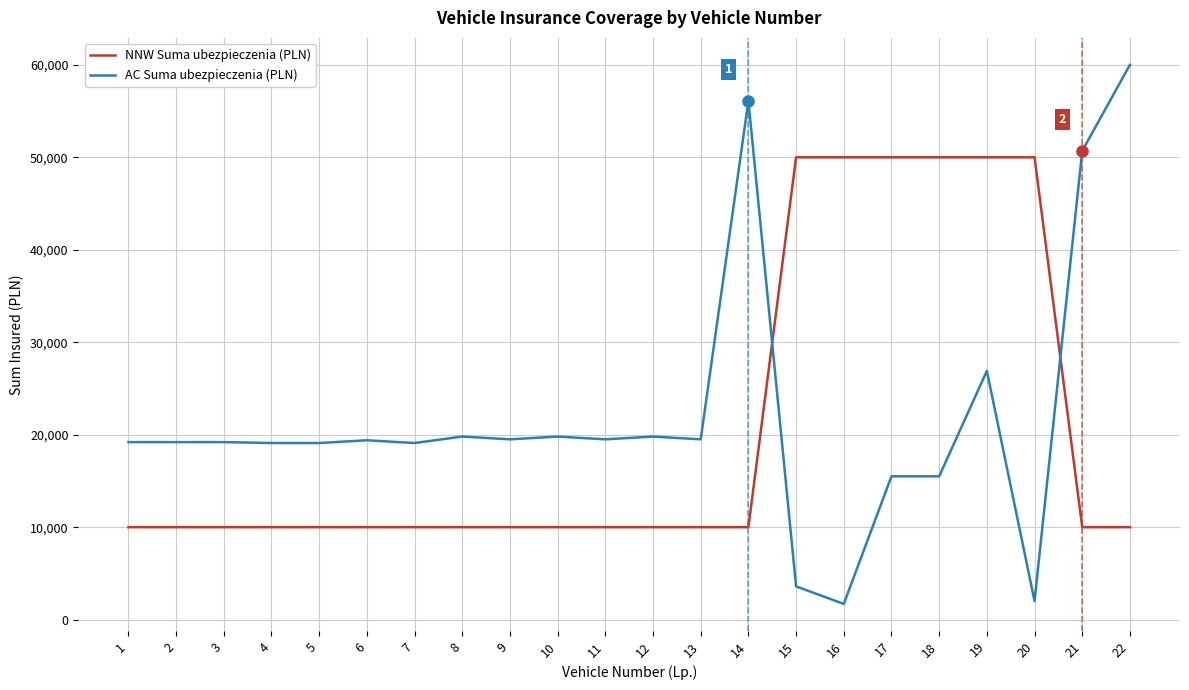

True or false: AC Suma ubezpieczenia (PLN) and NNW Suma ubezpieczenia (PLN) intersect in this chart.

True